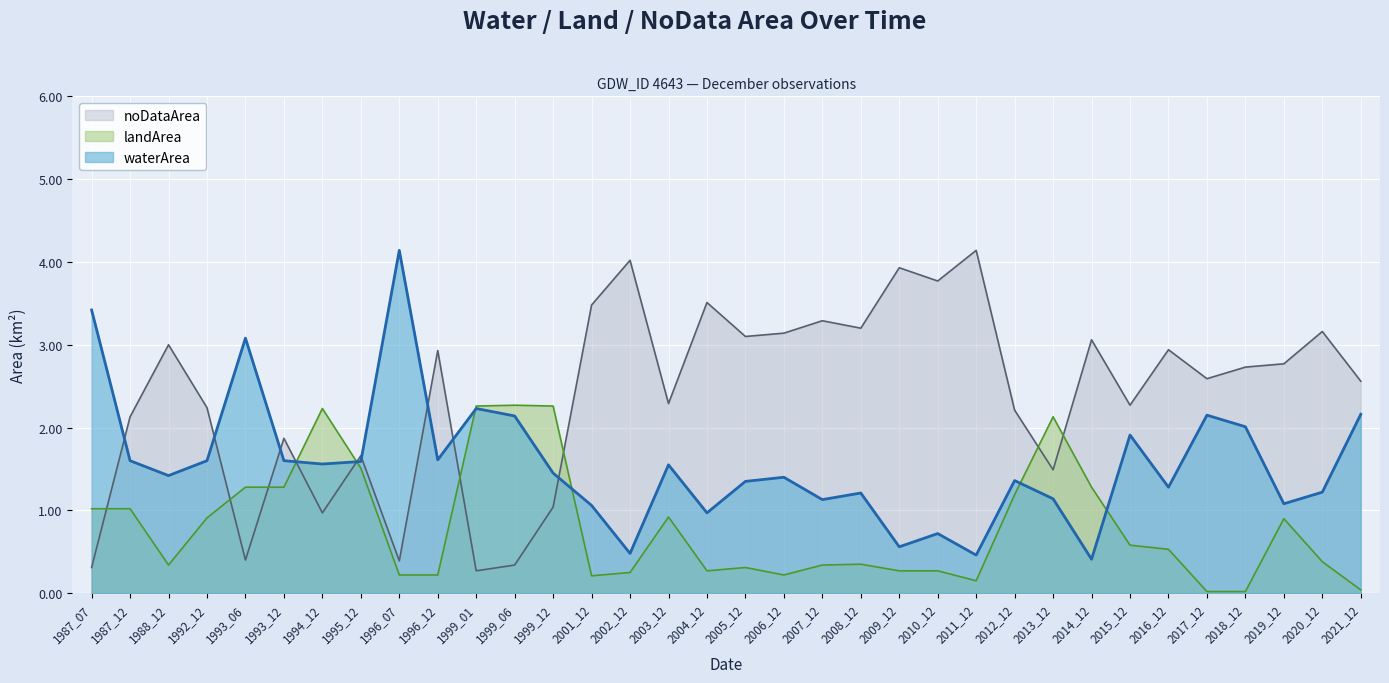

What are all the series names shown in the legend?

noDataArea, landArea, waterArea